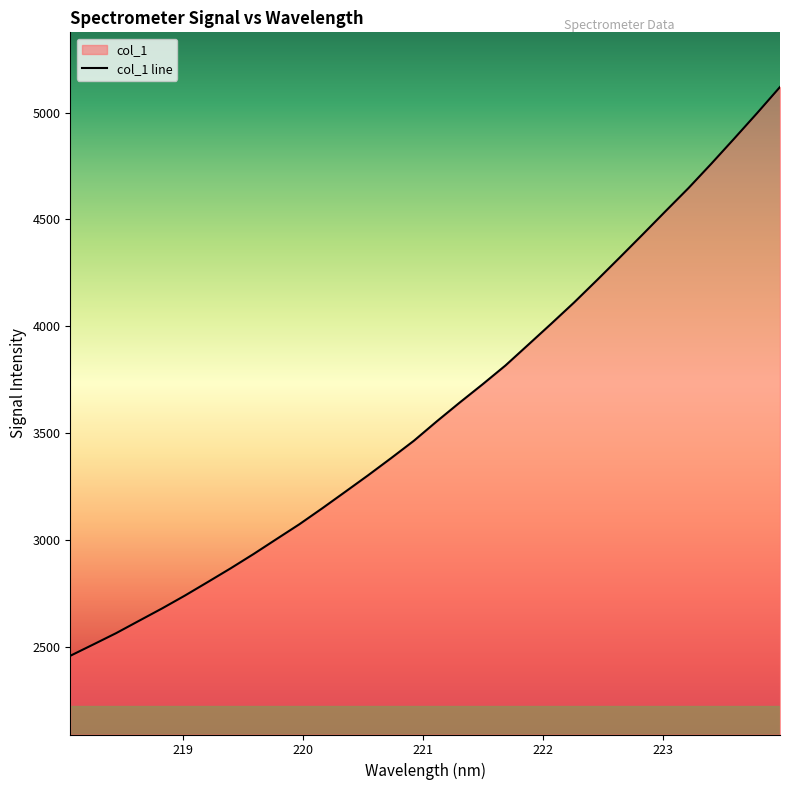

What is the greatest value displayed?

5119.8